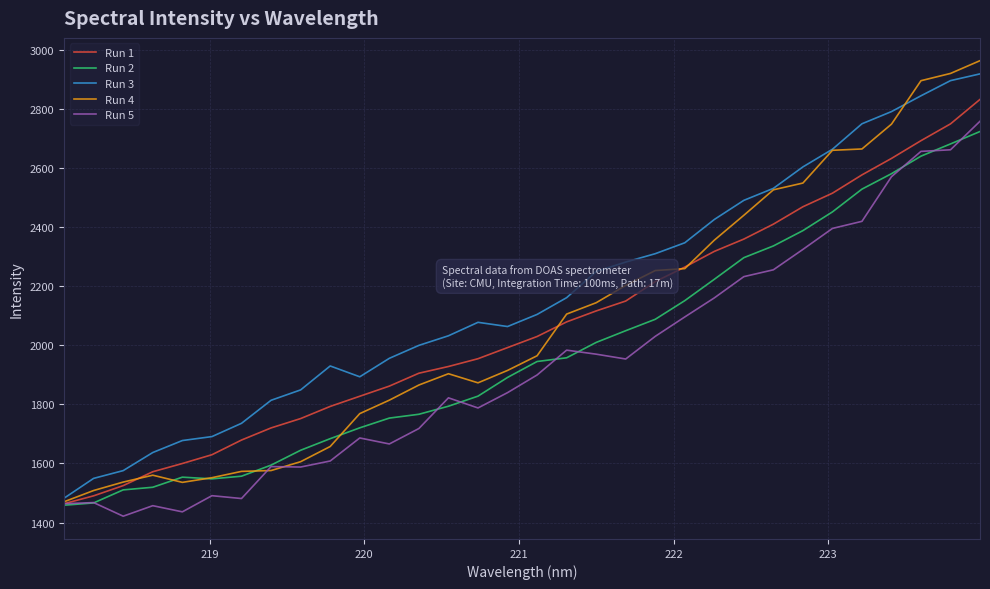

Which series has the widest spread of values?

Run 4